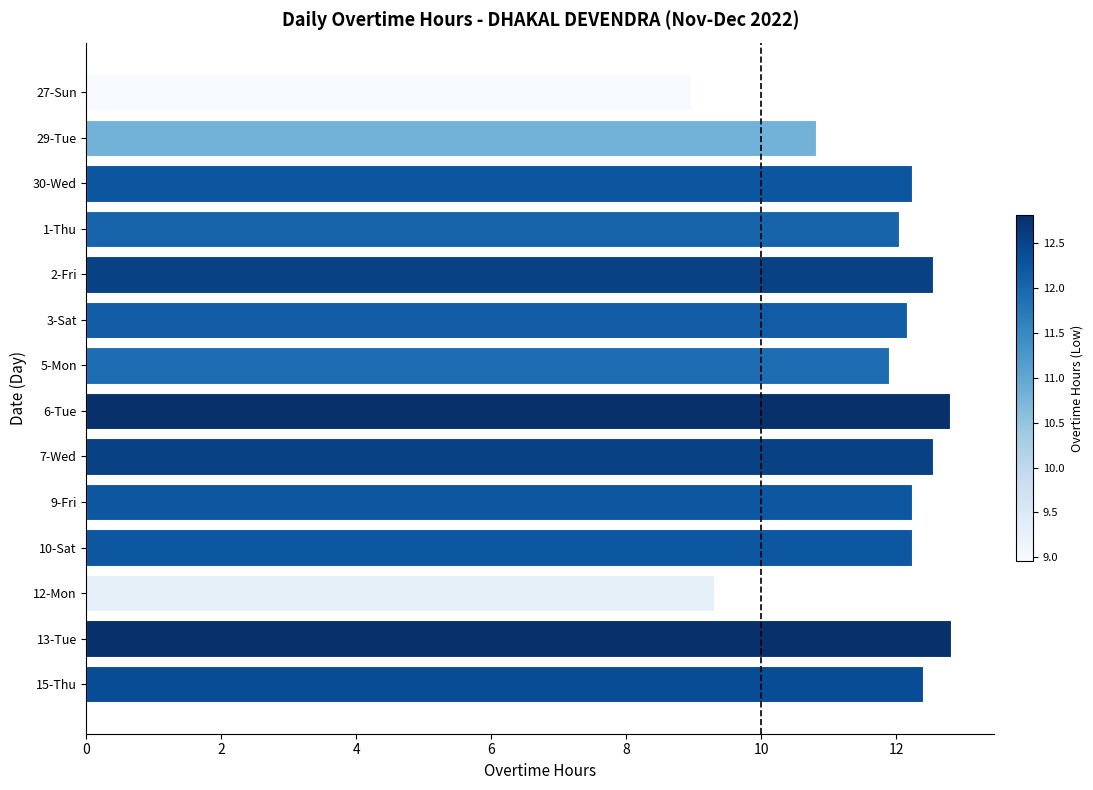

Which category has the lowest value across all series?

27-Sun